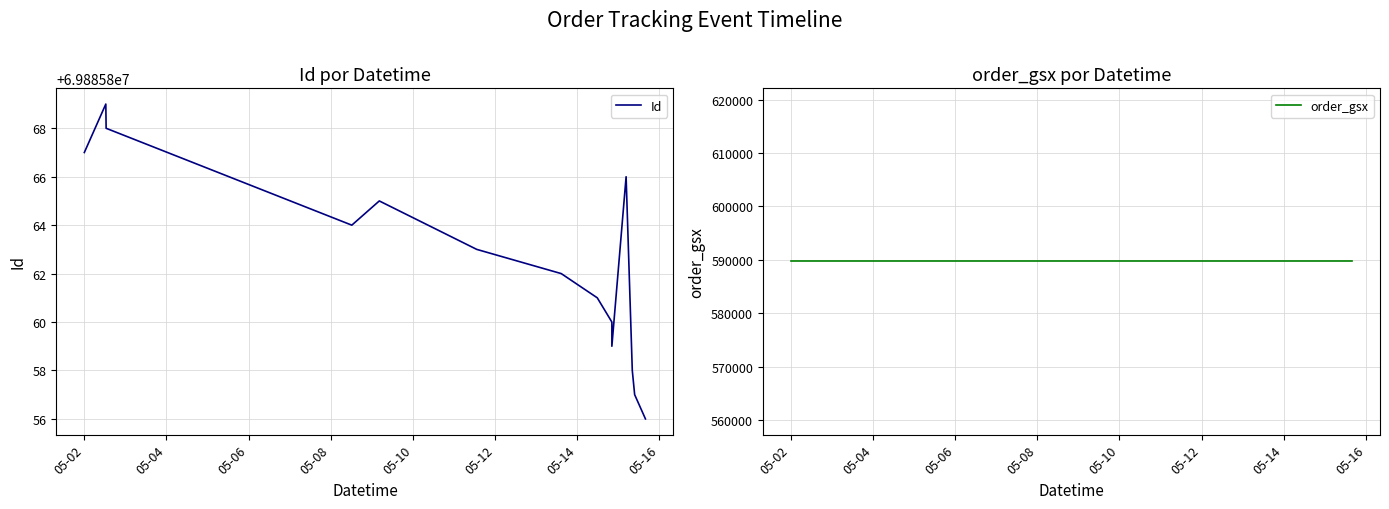

Which series changed the most between 05-14 and 05-16?

Id